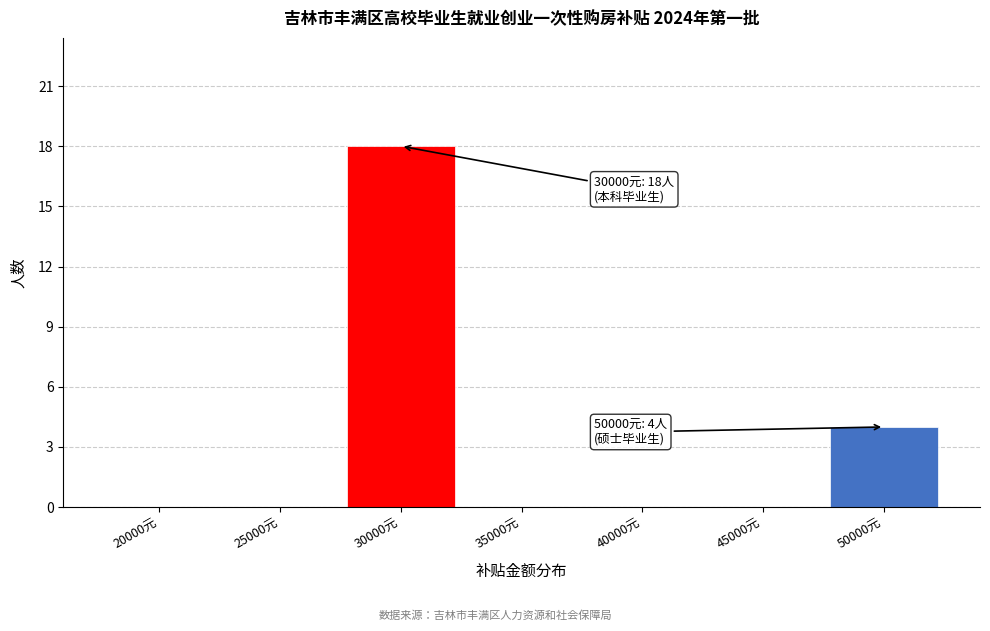

Reading right to left, extract all data points from this chart.

50000元=4	45000元=0	40000元=0	35000元=0	30000元=18	25000元=0	20000元=0